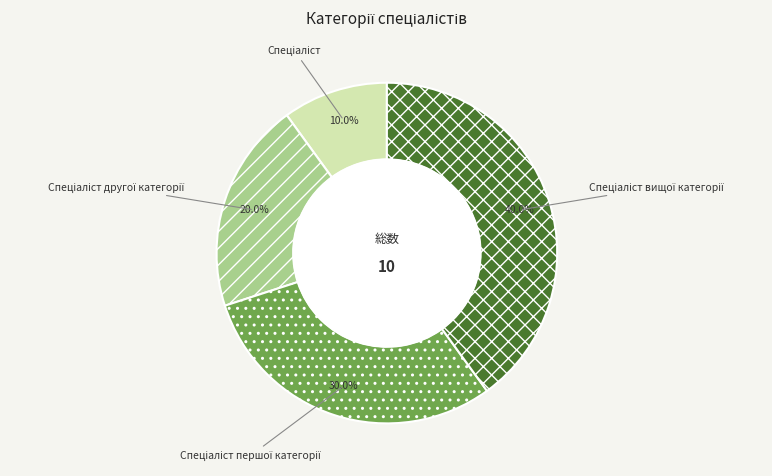

Is there any slice that represents more than half of the pie?

No